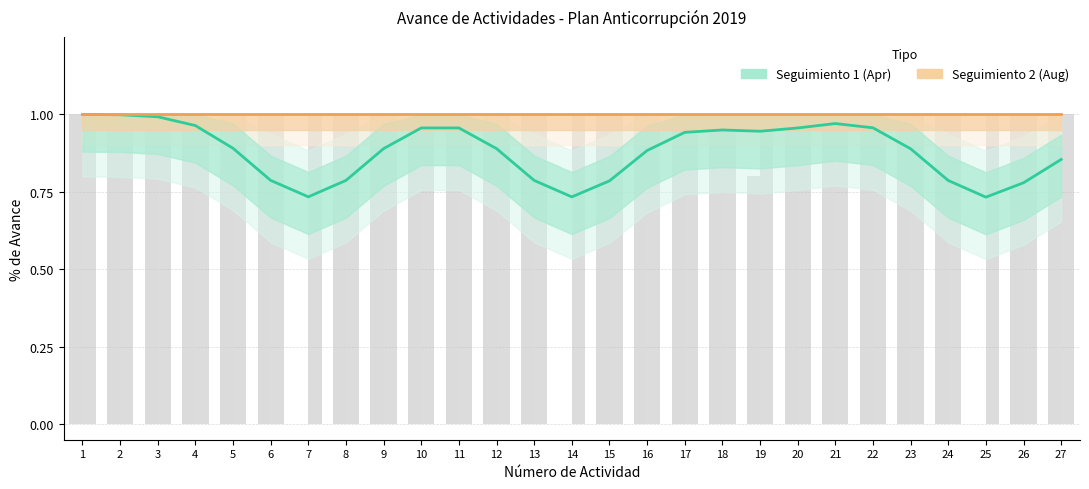

Which has a higher value, 23 or 12?

12